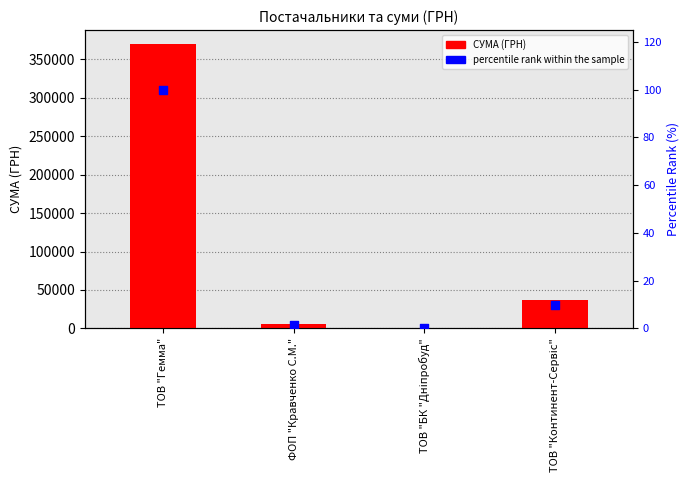

Which series reaches the maximum Y coordinate?

СУМА (ГРН)